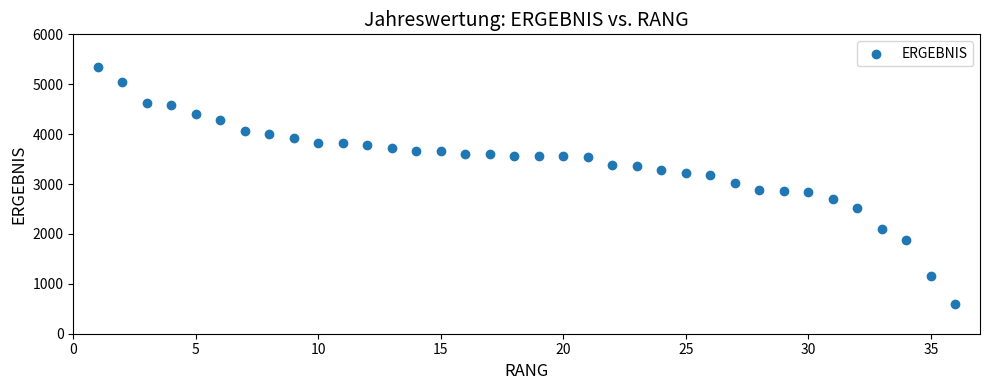

What is the range of Y values (max minus min)?

4760